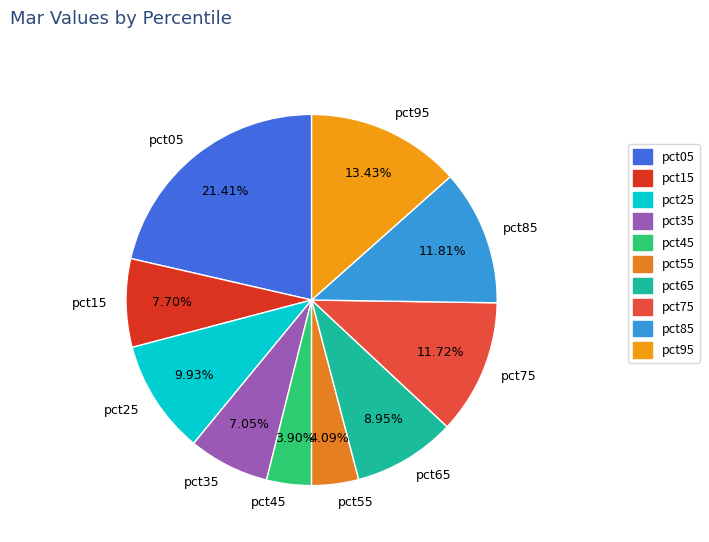

How many segments does this pie chart have?

10